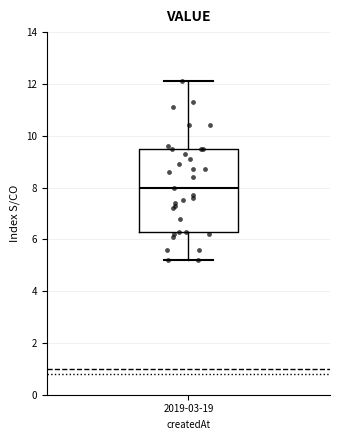

Transcribe this box plot: give where the median line is, the range the box spans, and where the two whiskers end, as read against the y-axis. The values are not printed on the chart, so give them approximately, as read against the axis.

median 8.0, box 6.4 to 9.6, whiskers 5.2 to 12.2